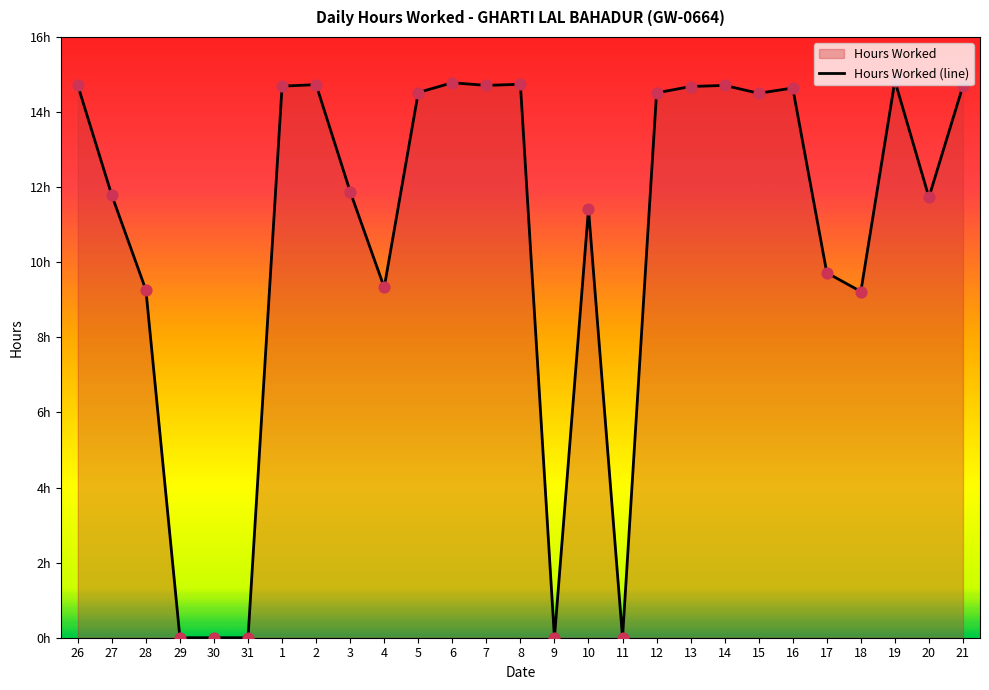

Which has a higher value, 12 or 15?

12